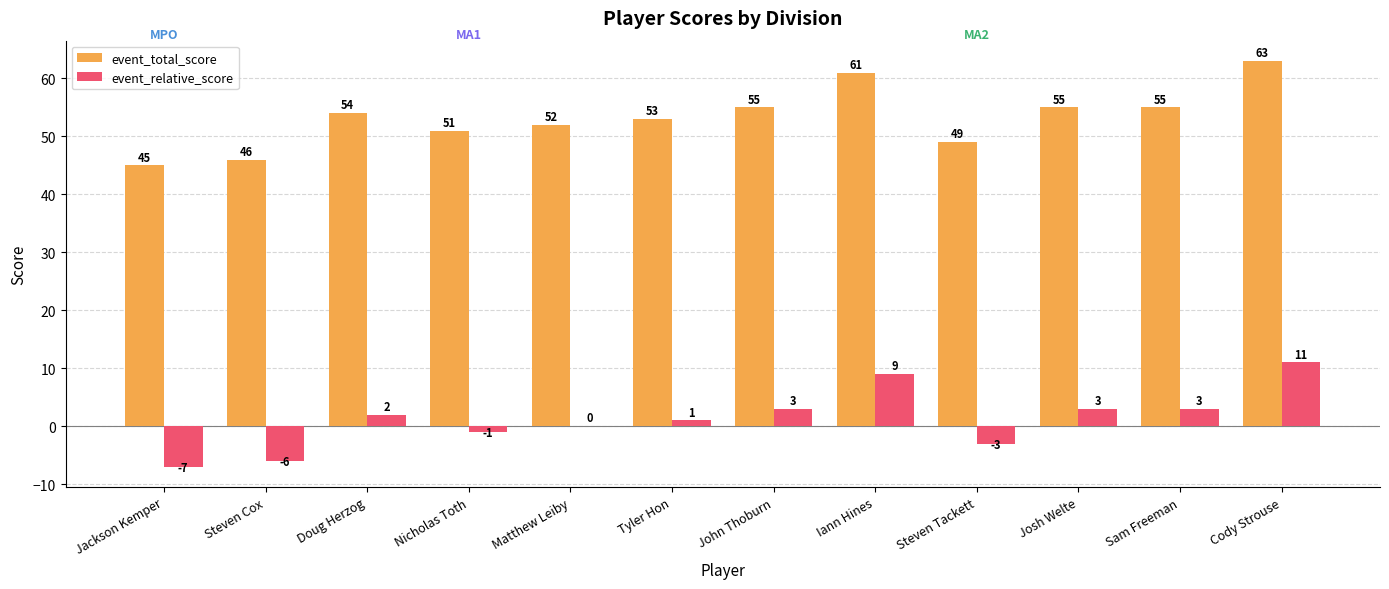

Where is event_total_score nearest to the value 54?

Doug Herzog